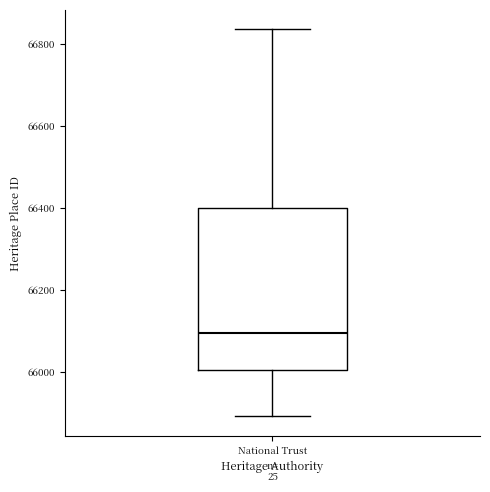

Where does the median line of the box for National Trust sit on the y-axis? The values are not printed on the chart, so give them approximately, as read against the axis.

66100